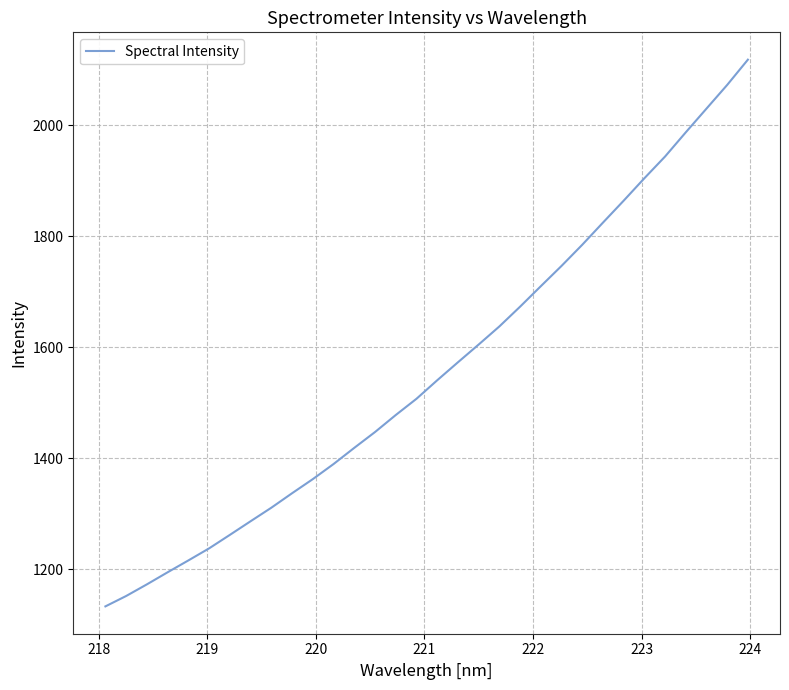

What is the maximum value shown in the chart?

2118.3